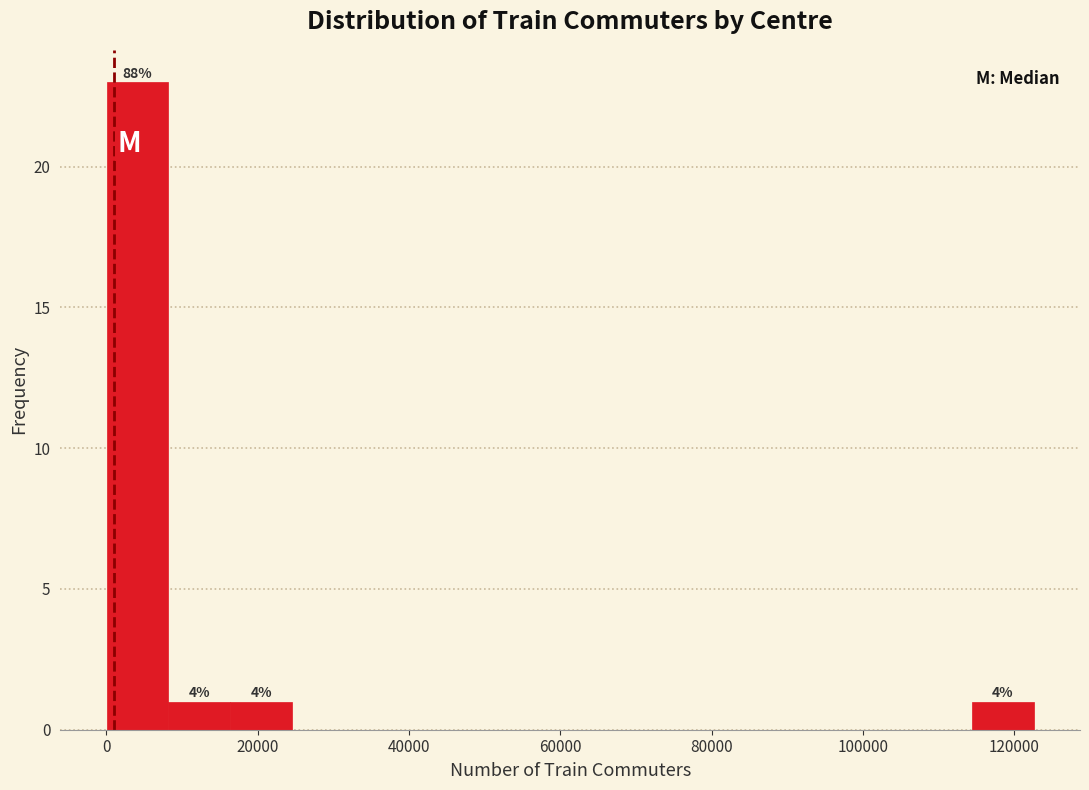

Over which range of the x-axis is the bar tallest?

0 to 8000